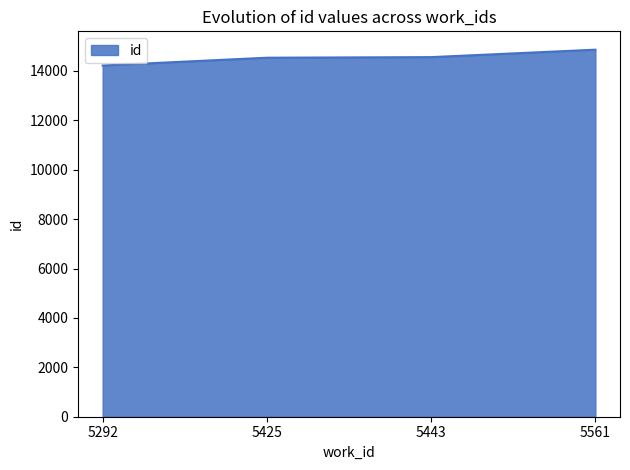

Approximately how many times larger is the value at 5443 compared to 5292?

1.0